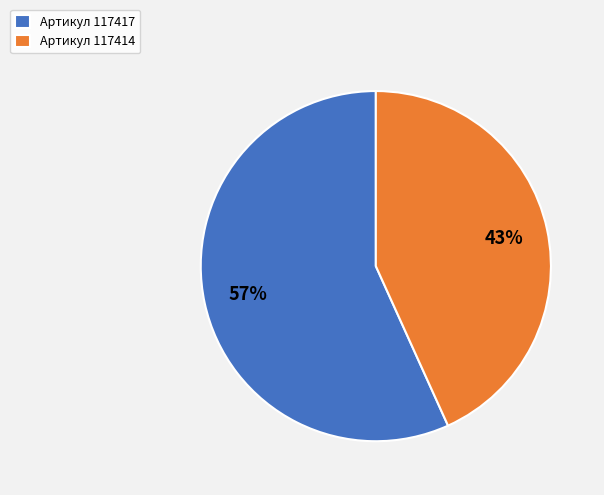

To the nearest percent, what portion does Артикул 117414 represent?

43%